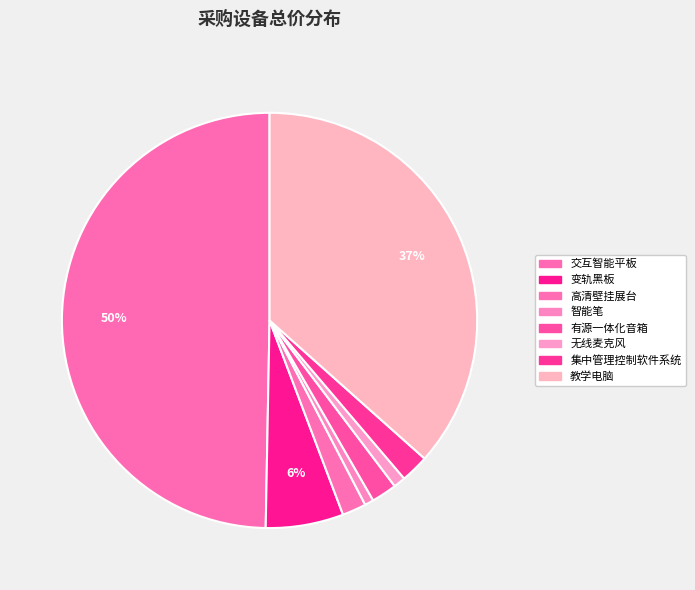

To the nearest percent, what is the difference between the 交互智能平板 and 教学电脑 slice percentages?

13%